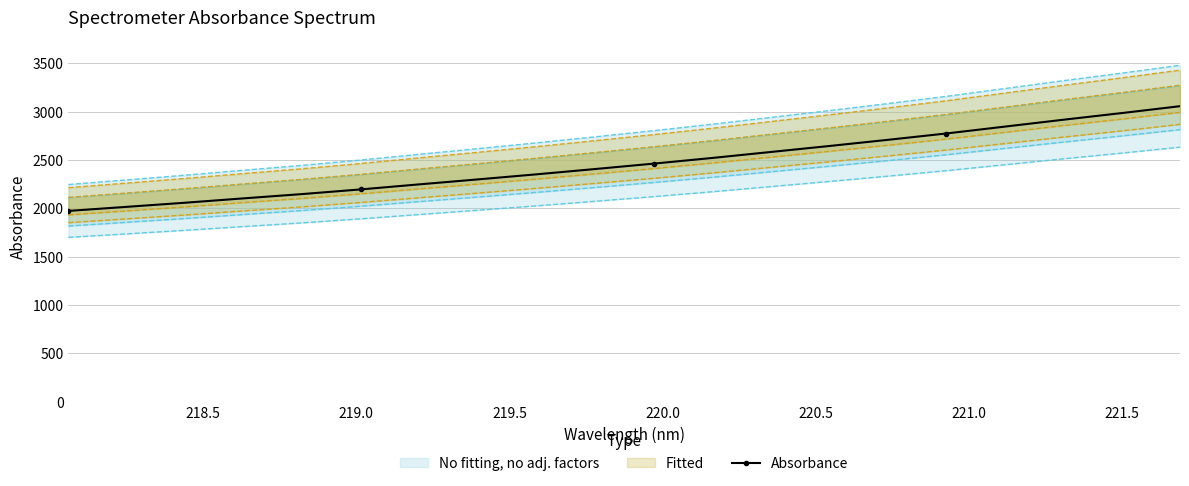

What is the maximum value shown in the chart?

3055.8